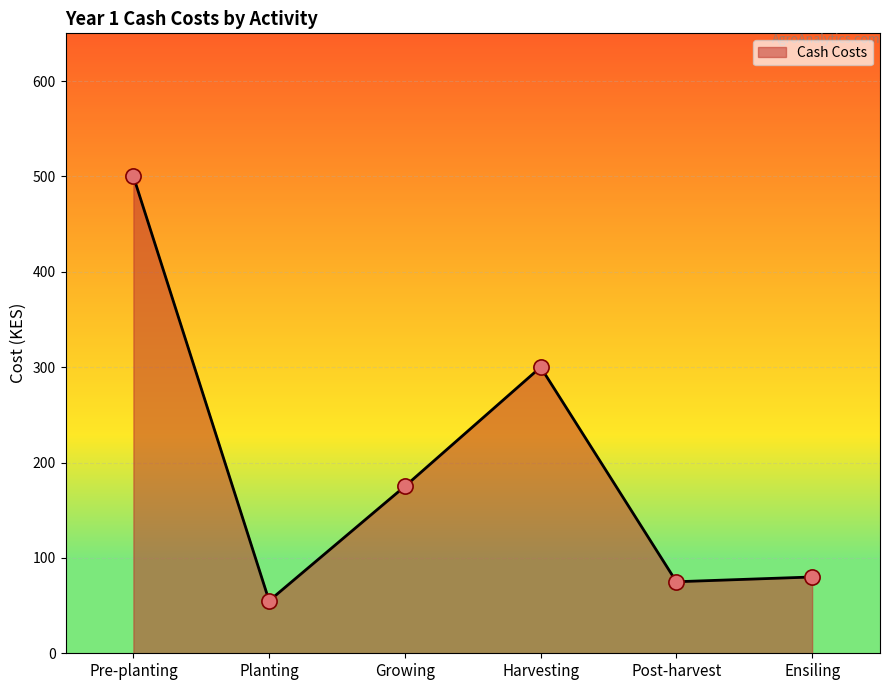

What is the ratio of the value at Ensiling to the value at Planting?

1.5